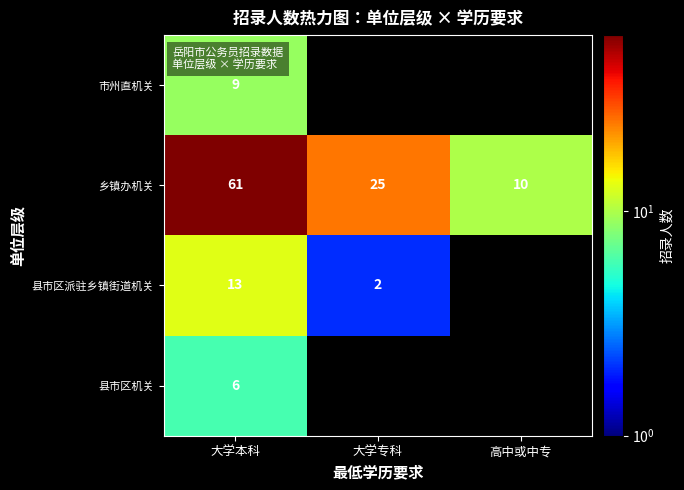

The value of 乡镇办机关 at 大学本科 is 61. True or false?

True